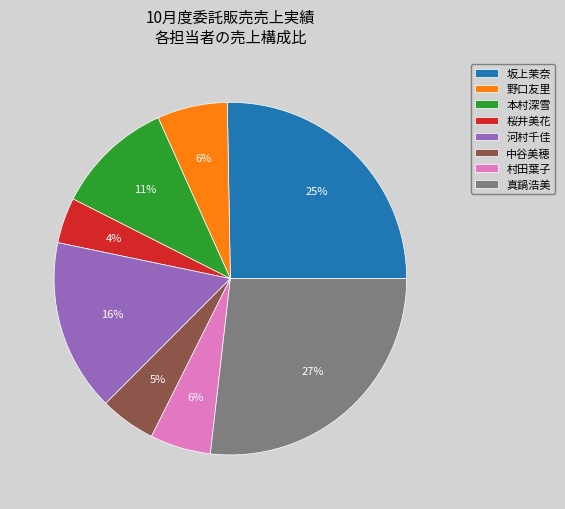

To the nearest percent, what is the combined percentage of 本村深雪 and 真鍋浩美?

38%